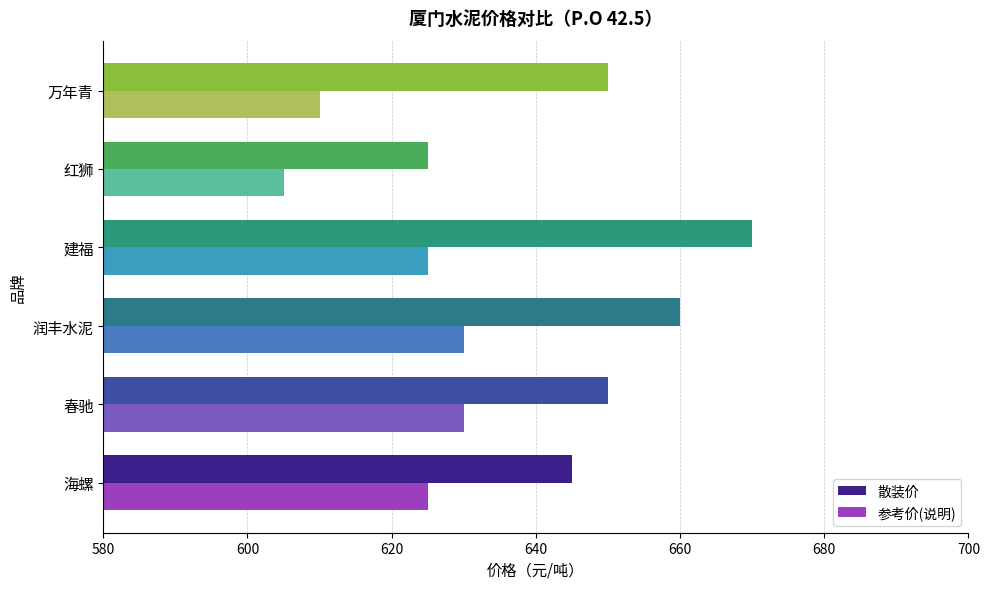

Which series has the largest total across all categories?

散装价